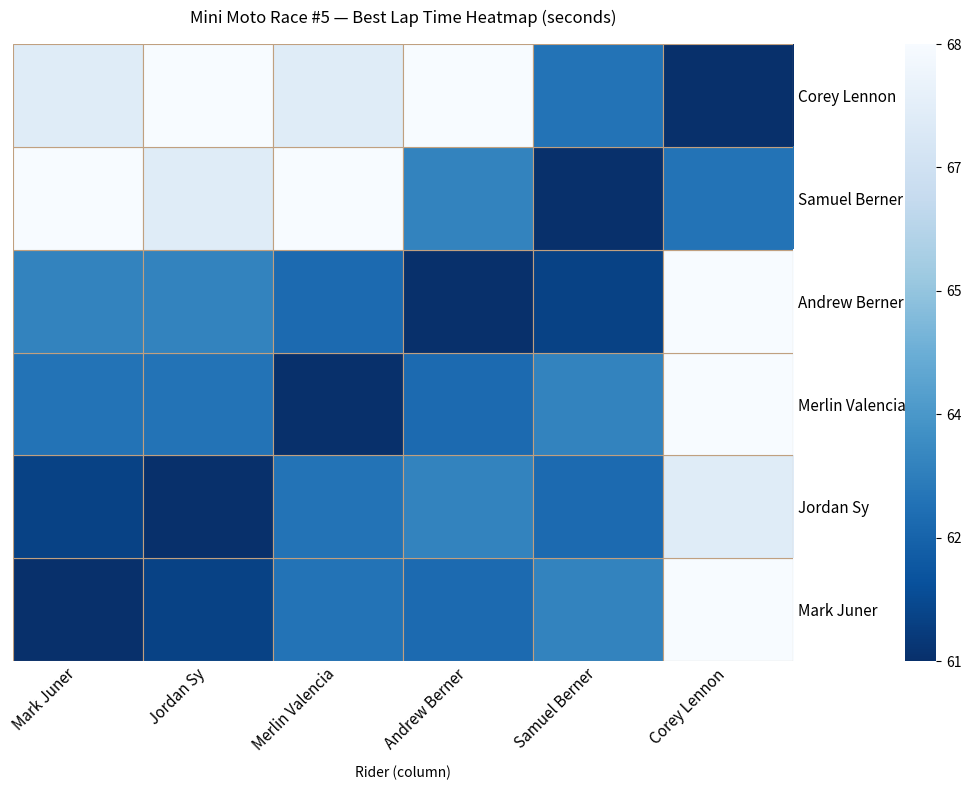

How many series are shown in this chart?

6